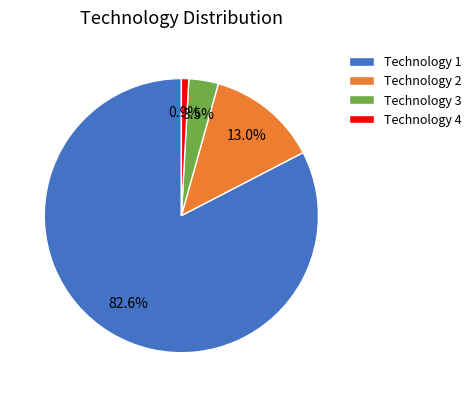

Which category accounts for the majority?

Technology 1